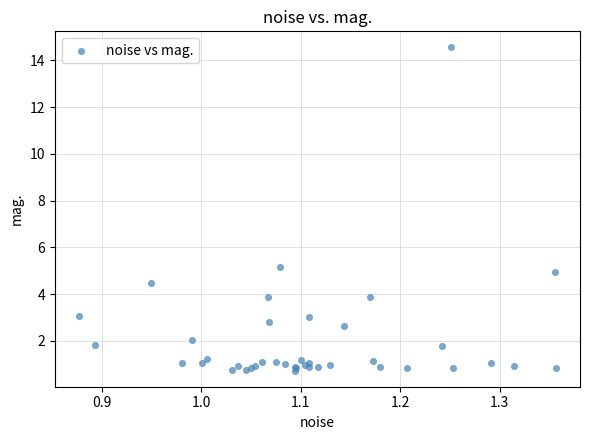

What Y value in the scatter plot is closest to 7?

5.2